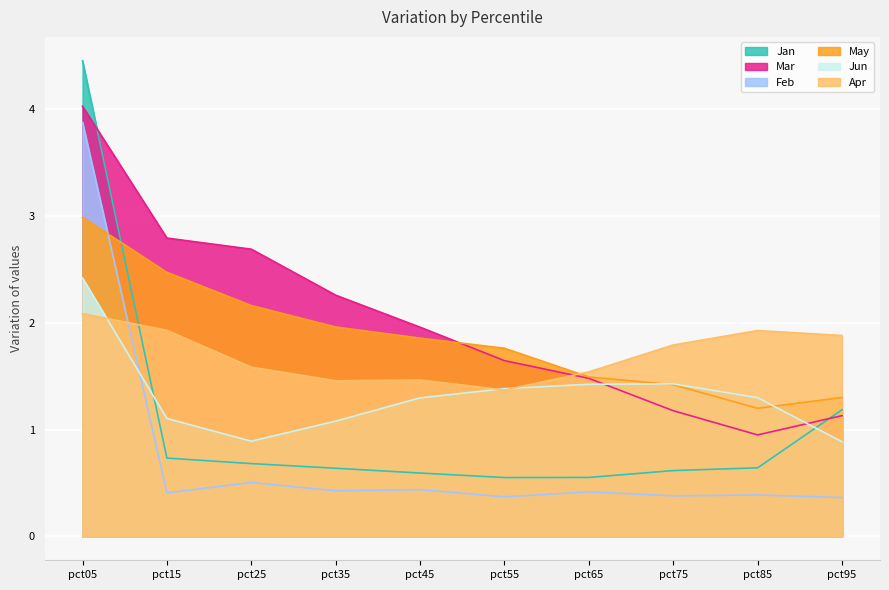

Which series has the largest range (max minus min)?

Jan